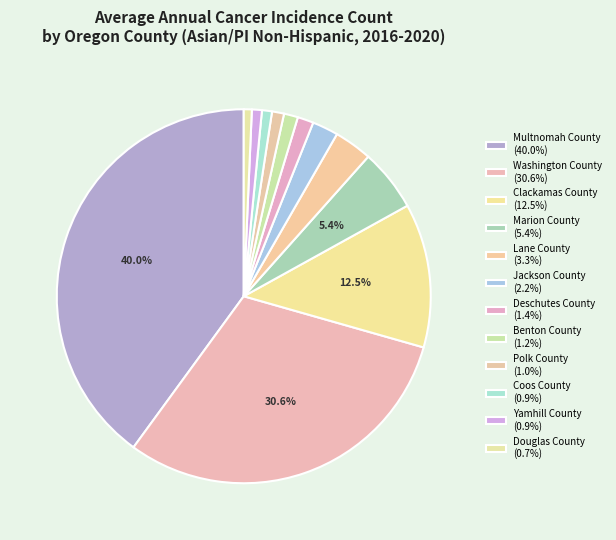

Is Coos County the majority of the pie?

No